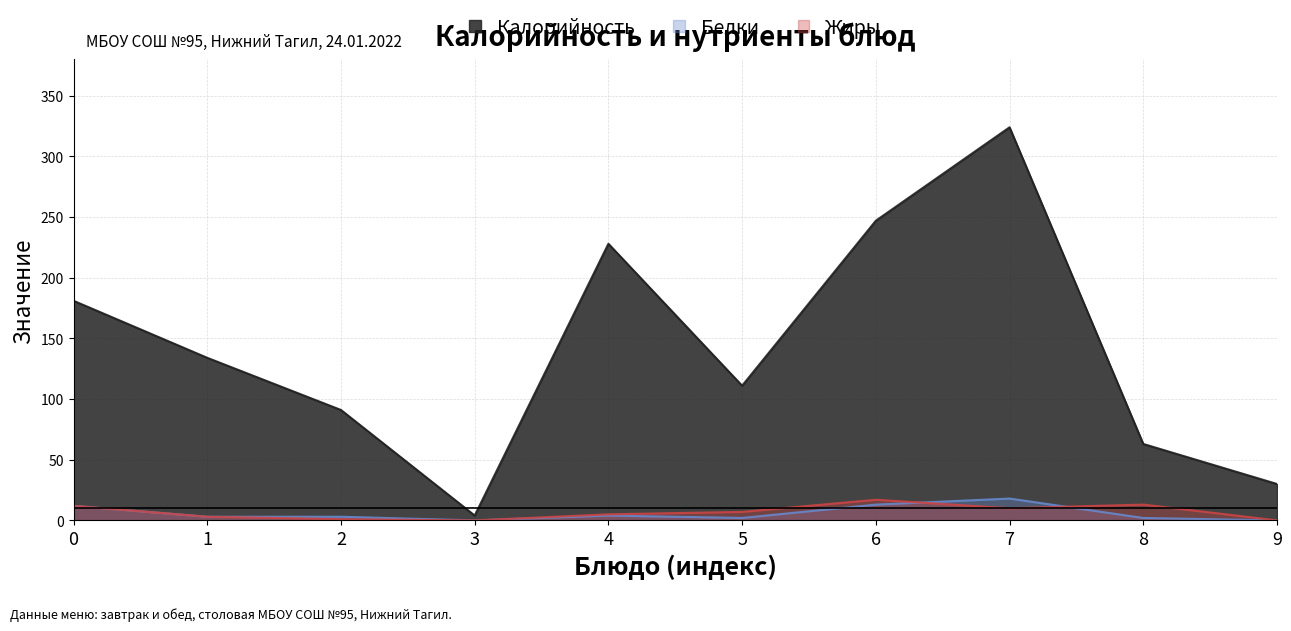

What are all the series names shown in the legend?

Калорийность, Белки, Жиры